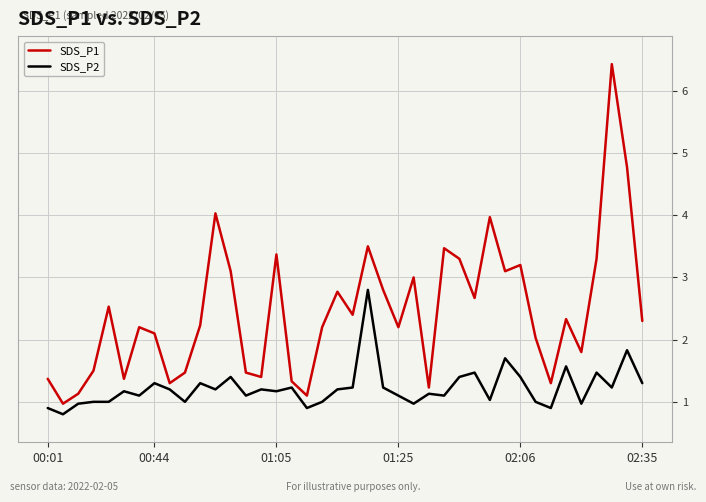

What is the smallest value displayed?

0.8